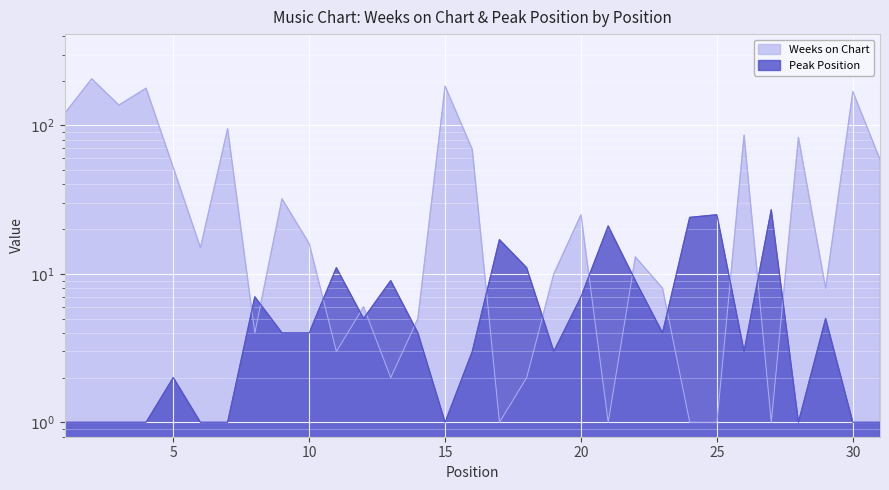

Which series has the largest range (max minus min)?

Weeks on Chart